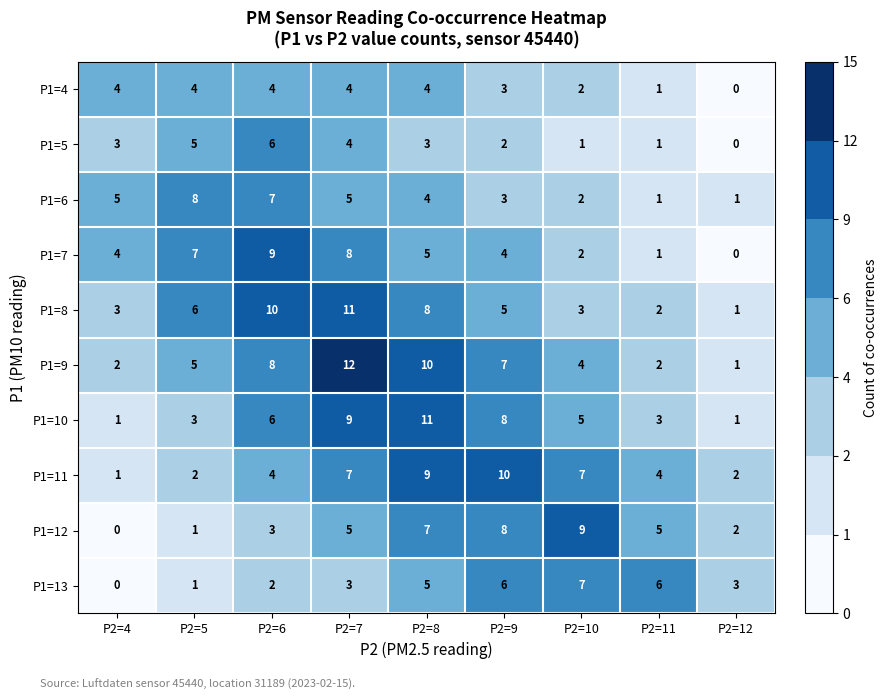

What is the sum of the P1=4 values at P2=5 and P2=6?

8